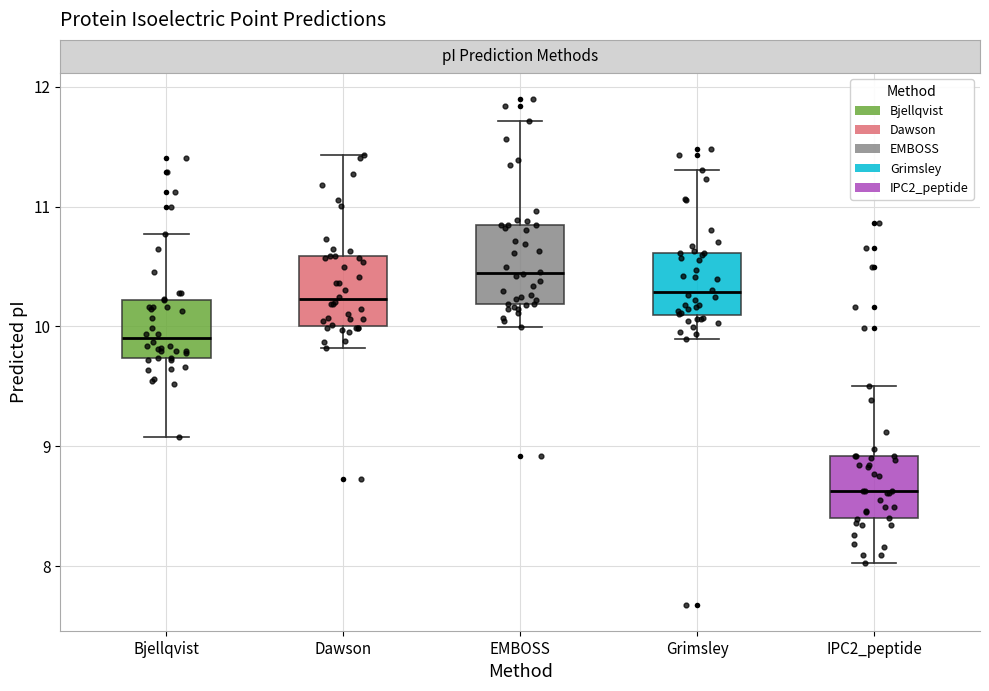

Reading left to right, transcribe this box plot: for each box, give where its median line is, the range the box spans, and where its two whiskers end, as read against the y-axis. The values are not printed on the chart, so give them approximately, as read against the axis.

Bjellqvist: median 9.9, box 9.7 to 10.2, whiskers 9.1 to 10.8
Dawson: median 10.2, box 10.0 to 10.6, whiskers 9.8 to 11.4
EMBOSS: median 10.4, box 10.2 to 10.8, whiskers 10.0 to 11.7
Grimsley: median 10.3, box 10.1 to 10.6, whiskers 9.9 to 11.3
IPC2_peptide: median 8.6, box 8.4 to 8.9, whiskers 8.0 to 9.5